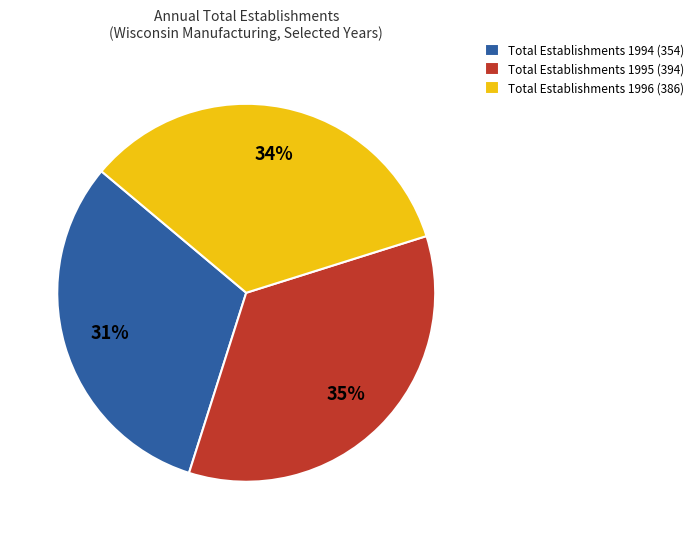

Is it true that Total Establishments 1994 (354) is 31% of the pie?

True